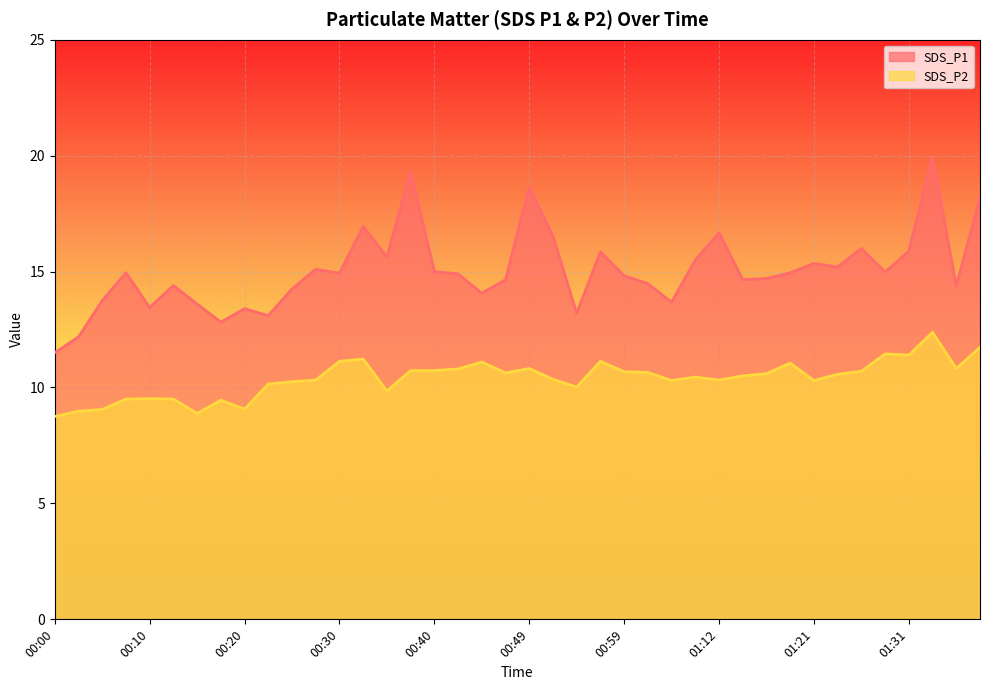

Reading right to left, extract all data points from this chart.

SDS_P1: 01:39=18.2	01:36=14.4	01:34=19.9	01:31=15.9	01:29=15.0	01:26=16.0	01:24=15.2	01:21=15.3	01:19=14.9	01:16=14.7	01:14=14.7	01:12=16.7	01:09=15.5	01:04=13.7	01:01=14.5	00:59=14.8	00:57=15.8	00:54=13.2	00:52=16.5	00:49=18.6	00:47=14.7	00:45=14.1	00:42=14.9	00:40=15.0	00:37=19.3	00:35=15.6	00:33=16.9	00:30=14.9	00:28=15.1	00:25=14.2	00:23=13.1	00:20=13.4	00:18=12.8	00:15=13.6	00:13=14.4	00:10=13.4	00:08=14.9	00:05=13.8	00:03=12.2	00:00=11.5
SDS_P2: 01:39=11.7	01:36=10.8	01:34=12.4	01:31=11.4	01:29=11.4	01:26=10.7	01:24=10.6	01:21=10.3	01:19=11.1	01:16=10.6	01:14=10.5	01:12=10.3	01:09=10.4	01:04=10.3	01:01=10.7	00:59=10.7	00:57=11.1	00:54=10.0	00:52=10.3	00:49=10.8	00:47=10.6	00:45=11.1	00:42=10.8	00:40=10.7	00:37=10.7	00:35=9.8	00:33=11.2	00:30=11.1	00:28=10.3	00:25=10.2	00:23=10.2	00:20=9.1	00:18=9.4	00:15=8.9	00:13=9.5	00:10=9.5	00:08=9.5	00:05=9.1	00:03=9.0	00:00=8.8